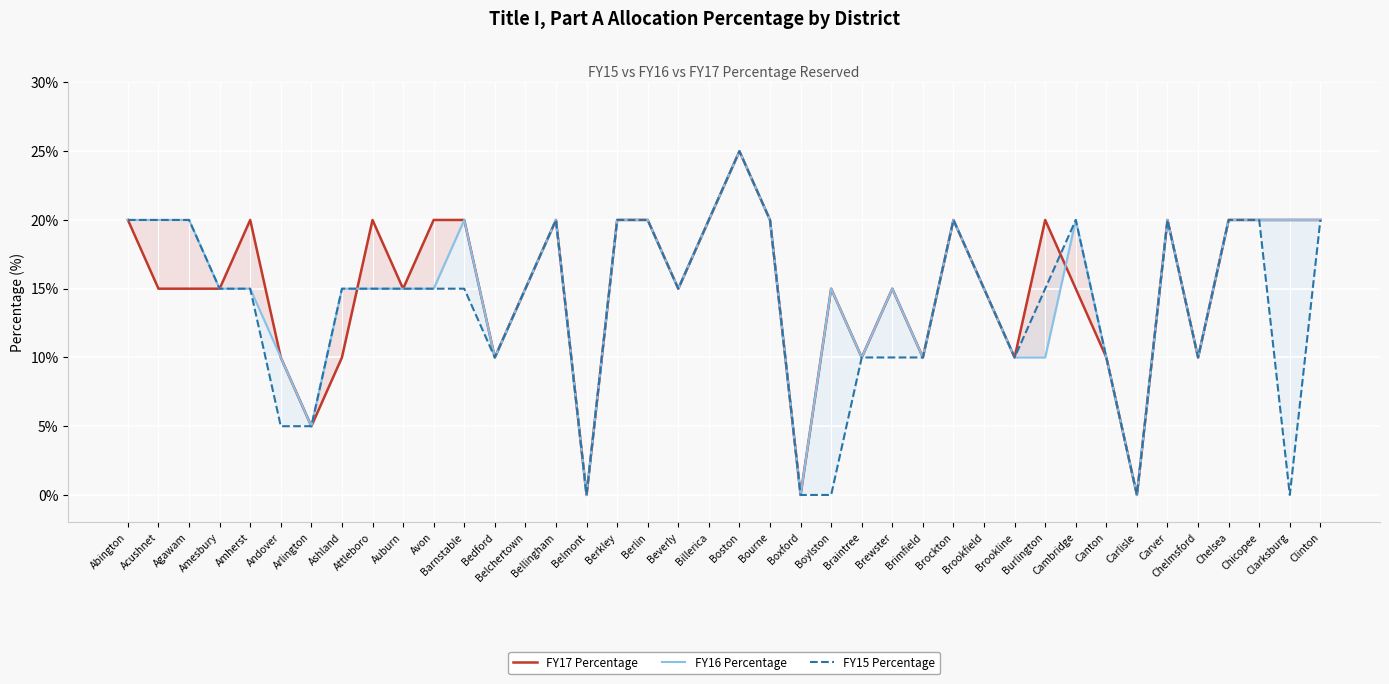

True or false: FY16 Percentage has more than 2 points higher than both neighbors.

True